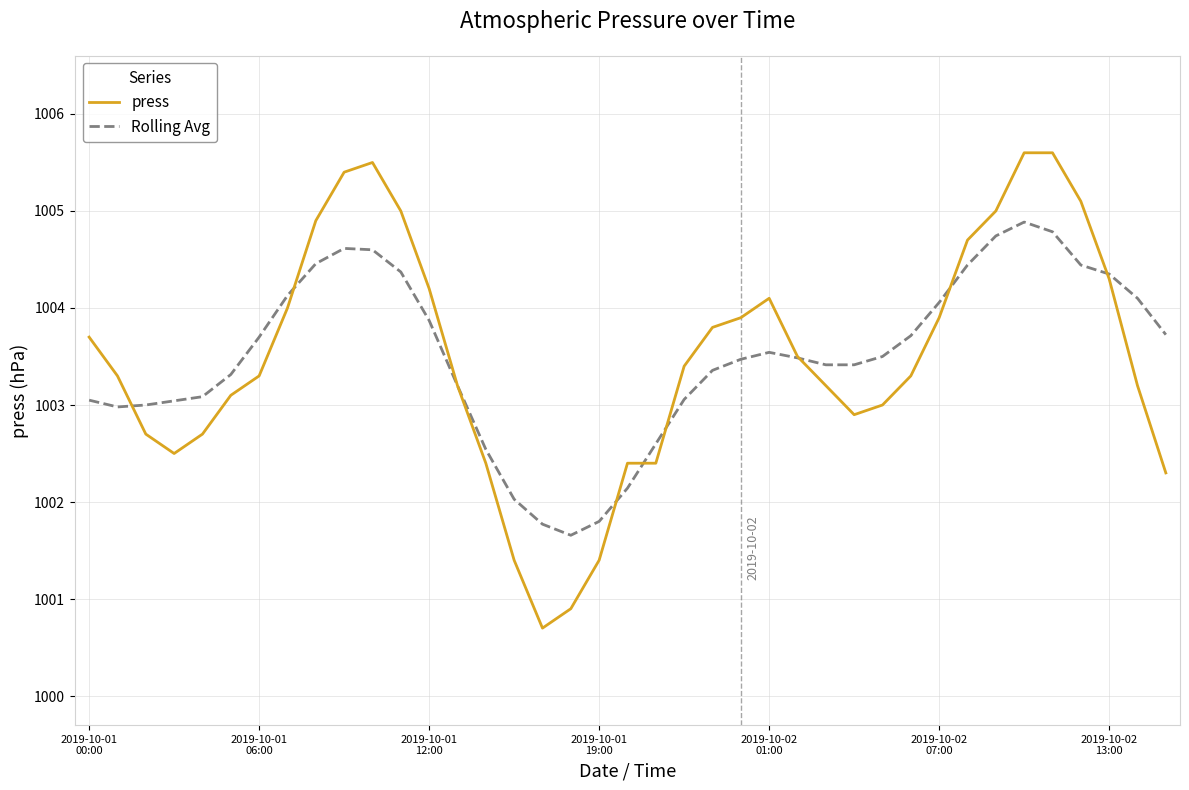

List the series in order of their peak value, highest first.

press, Rolling Avg